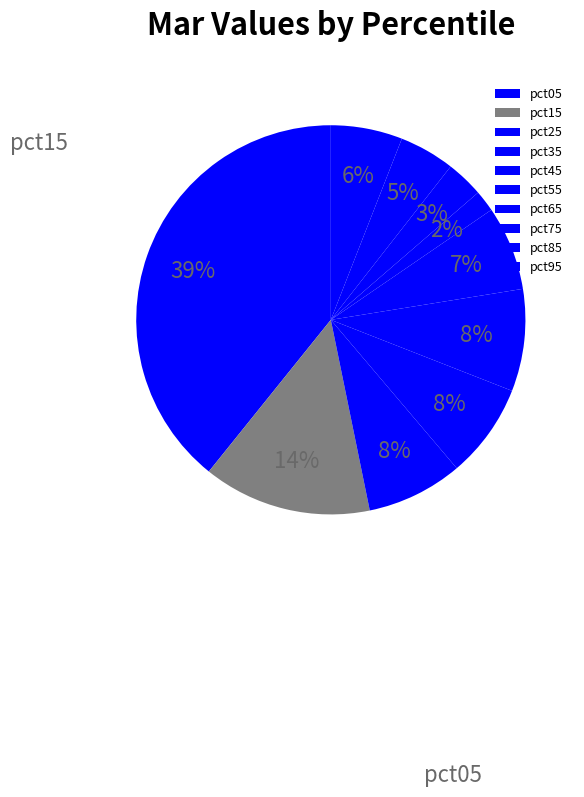

The pct55 slice represents 7% of the pie. True or false?

True